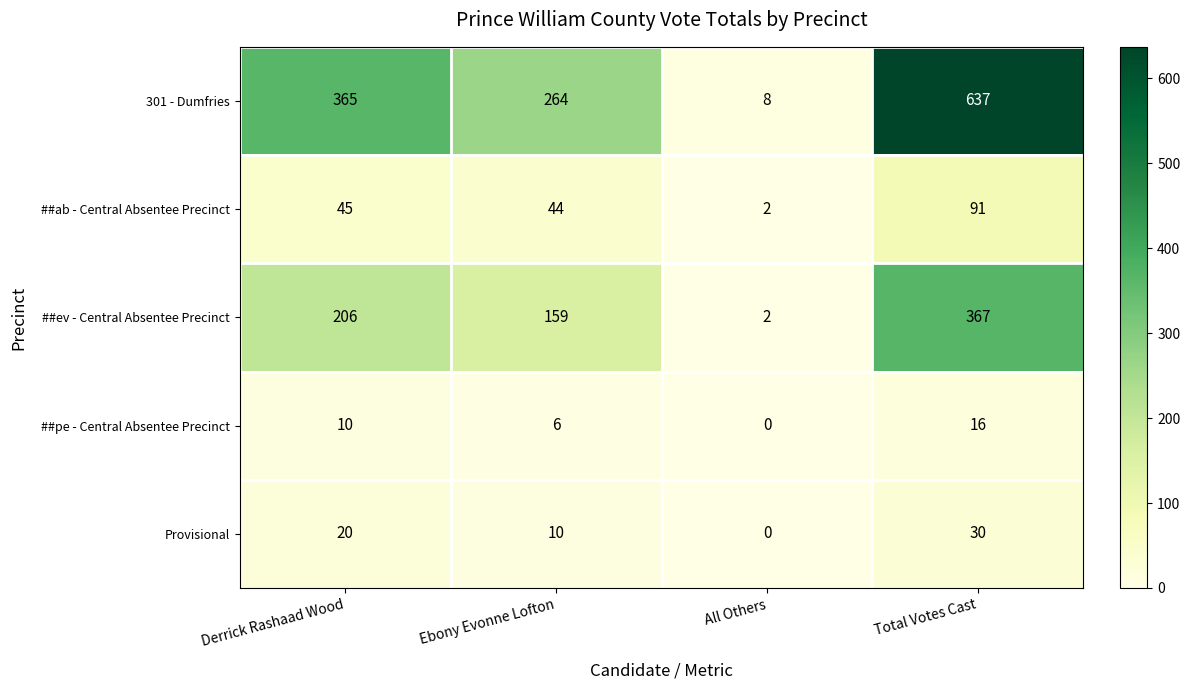

Count the ##pe - Central Absentee Precinct values in the range 6 to 16.

3